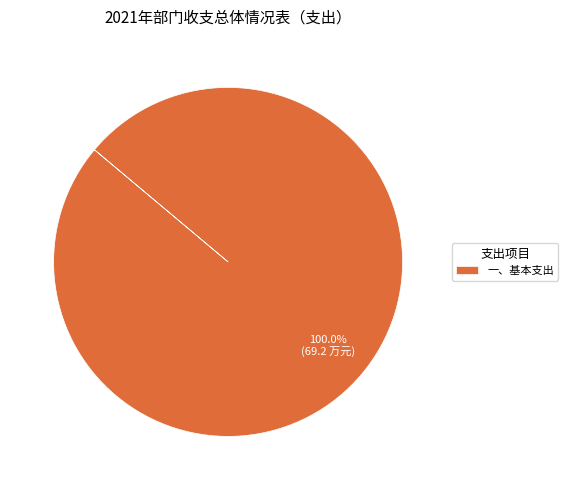

Is there a majority slice in this chart?

Yes